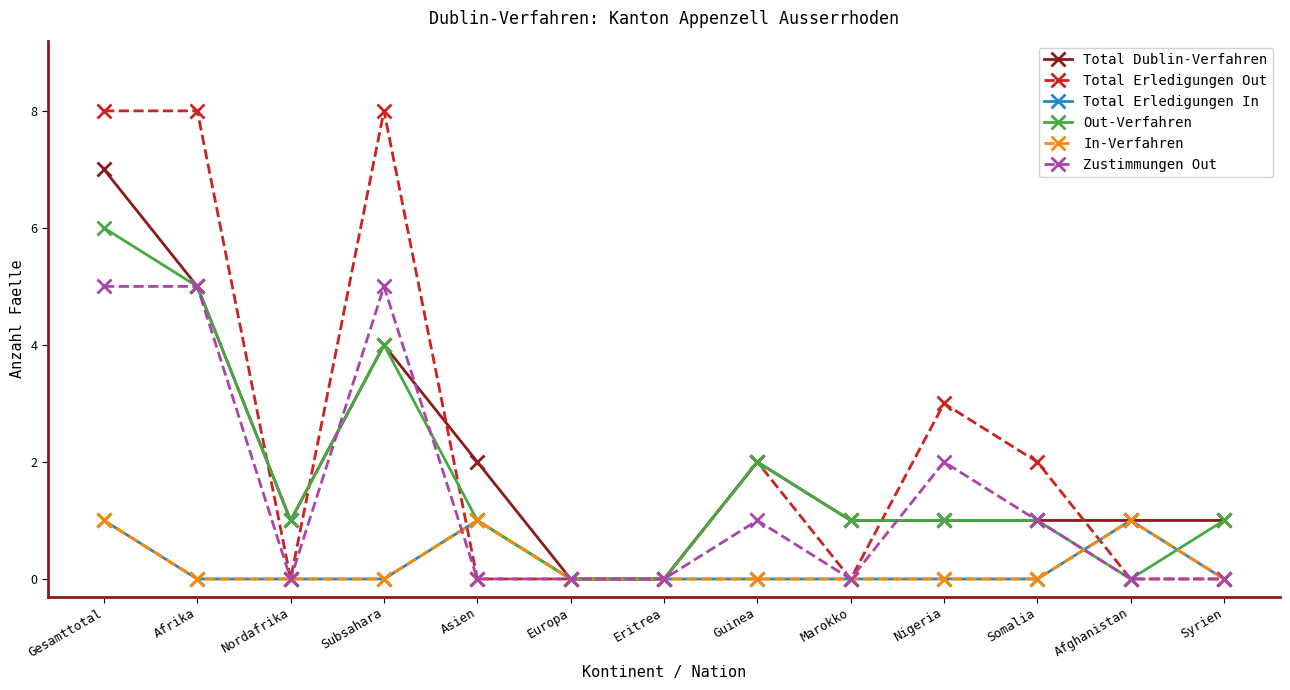

Which series ends up on top after the final intersection of Total Dublin-Verfahren and Total Erledigungen Out?

Total Dublin-Verfahren